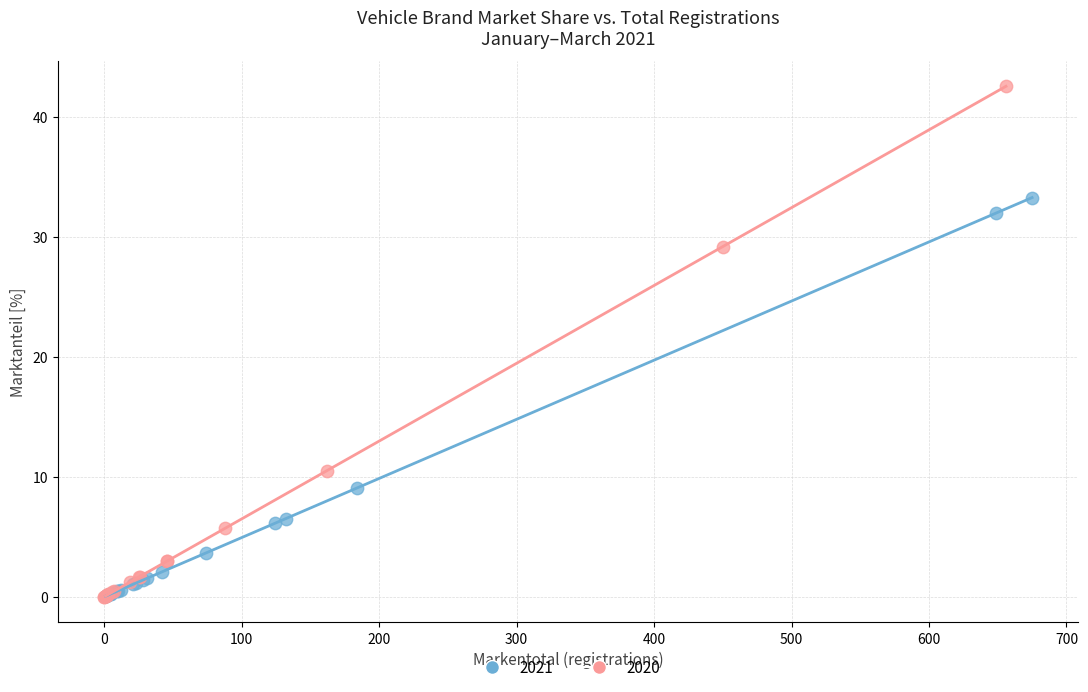

Which series has the widest spread of Y values?

2020